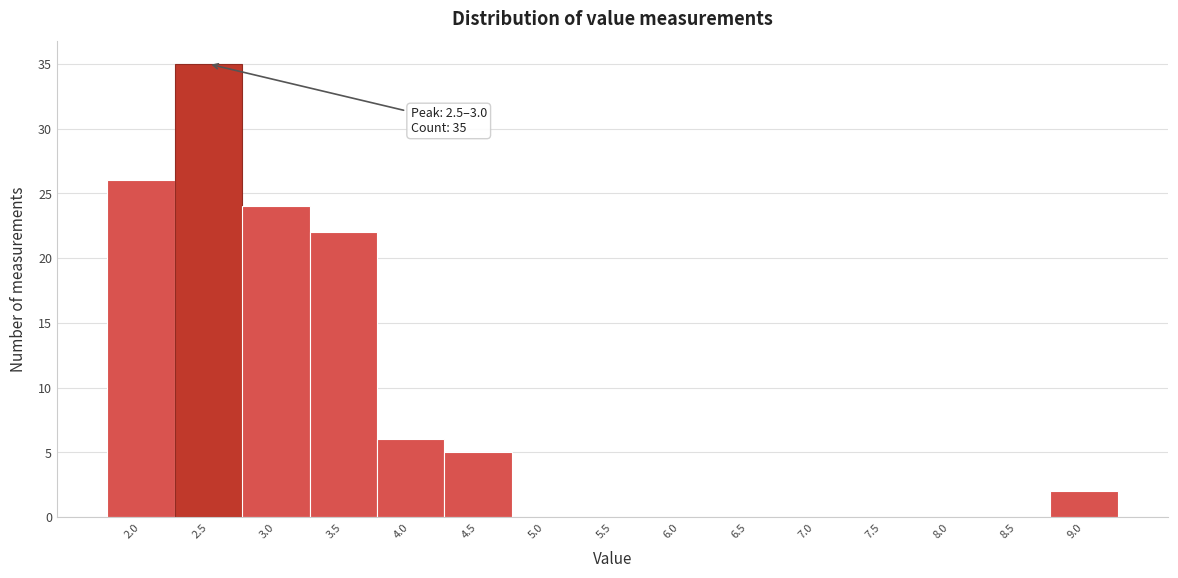

Reading right to left, what are all the values shown in this chart?

9.0=2	8.5=0	8.0=0	7.5=0	7.0=0	6.5=0	6.0=0	5.5=0	5.0=0	4.5=5	4.0=6	3.5=22	3.0=24	2.5=35	2.0=26